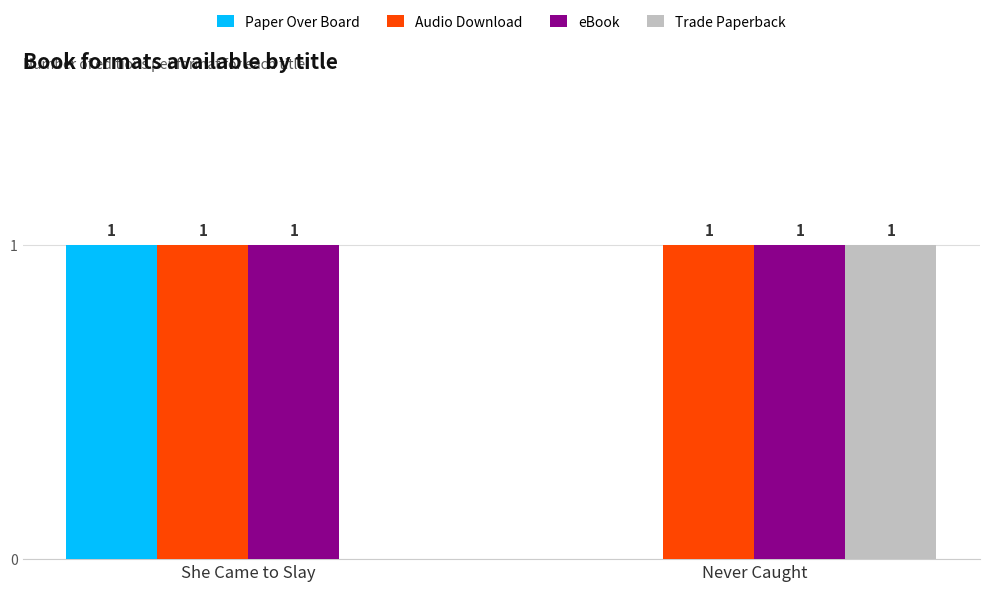

What are all the series names shown in the legend?

Paper Over Board, Audio Download, eBook, Trade Paperback